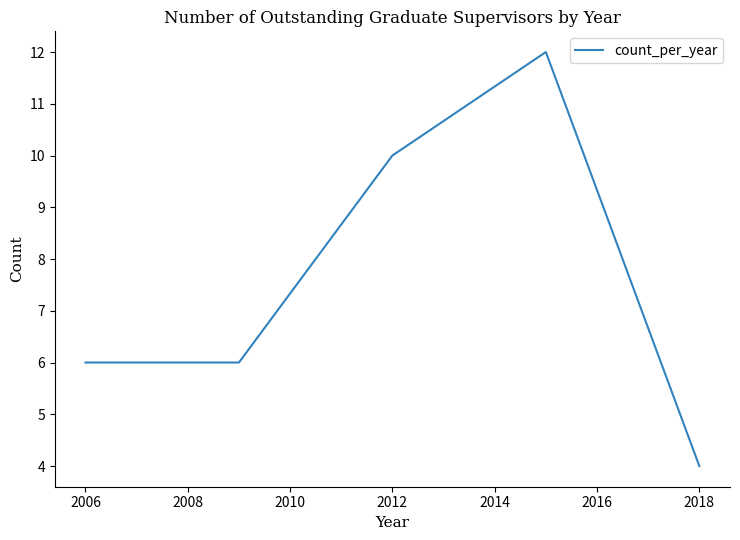

What is the smallest value displayed?

4